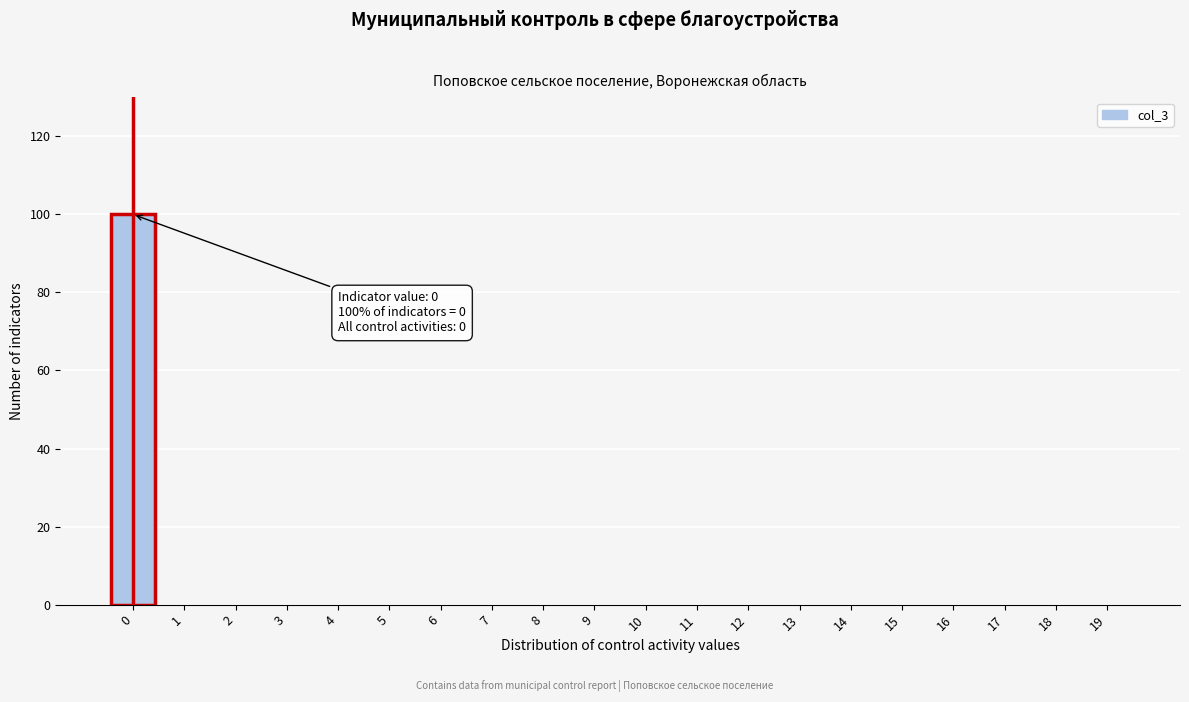

Reading right to left, extract all data points from this chart.

19=0	18=0	17=0	16=0	15=0	14=0	13=0	12=0	11=0	10=0	9=0	8=0	7=0	6=0	5=0	4=0	3=0	2=0	1=0	0=100